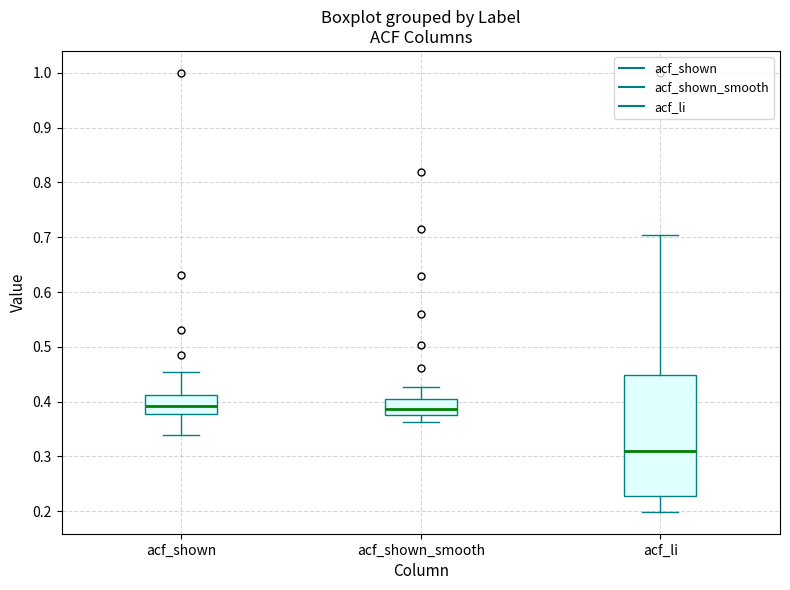

Reading left to right, read every box against the y-axis: the position of its median line, the range the box covers, and the ends of its whiskers. The values are not printed on the chart, so give them approximately, as read against the axis.

acf_shown: median 0.39, box 0.38 to 0.41, whiskers 0.34 to 0.46
acf_shown_smooth: median 0.39, box 0.38 to 0.40, whiskers 0.36 to 0.43
acf_li: median 0.31, box 0.23 to 0.45, whiskers 0.20 to 0.71